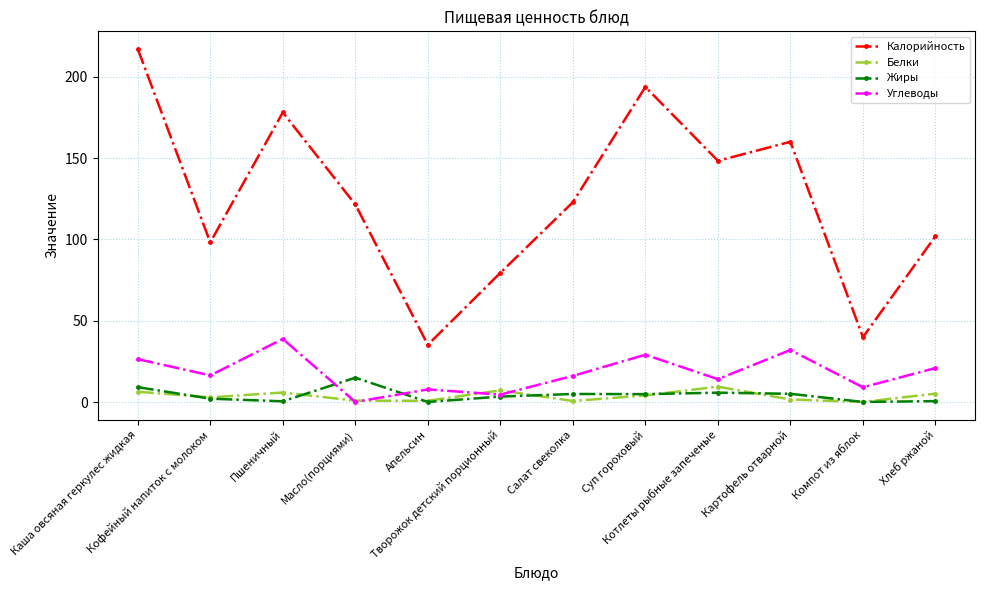

What is the difference between the second highest and second lowest values in the Калорийность series?

153.7